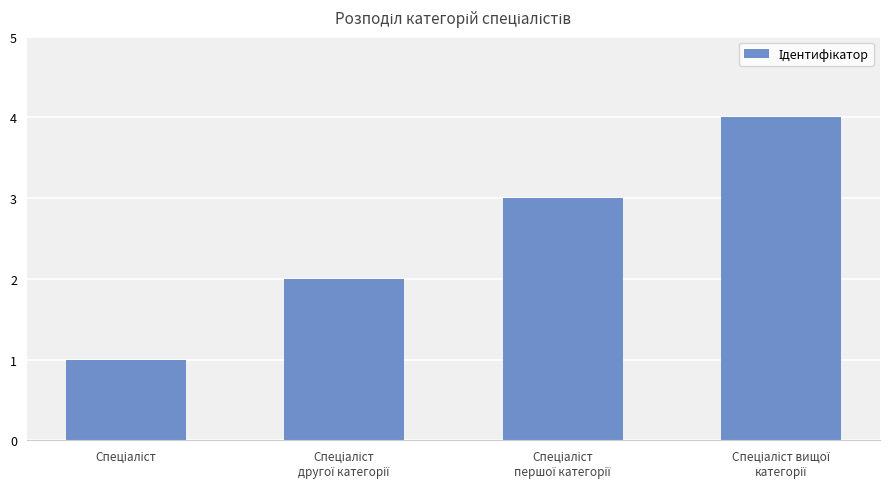

What is the sum of all values?

10